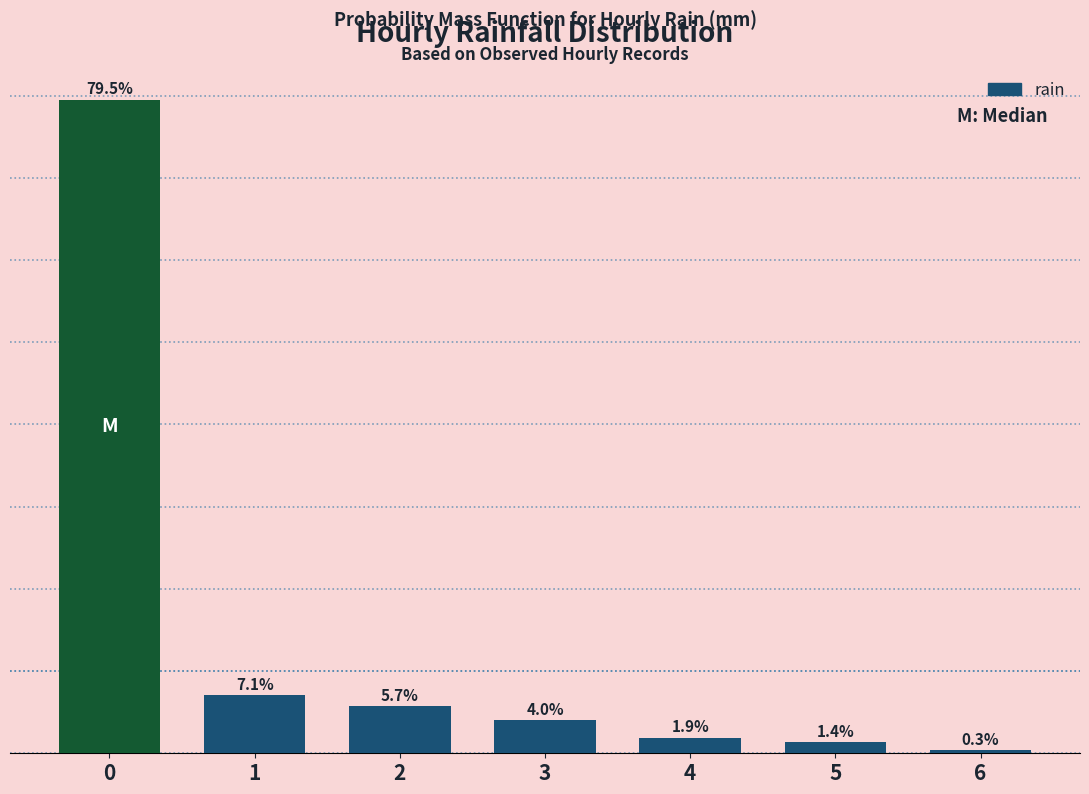

Rank the categories by value from highest to lowest.

0, 1, 2, 3, 4, 5, 6